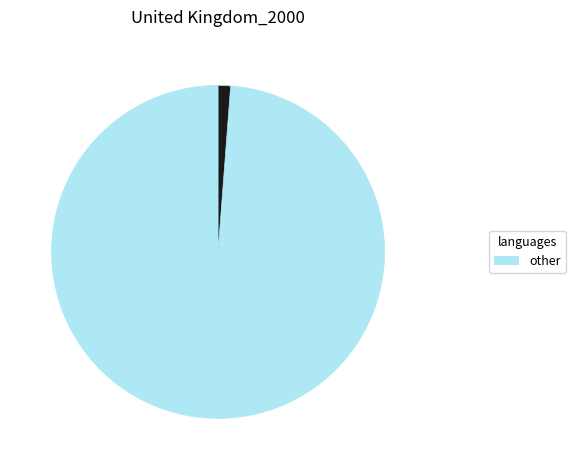

Is there a majority slice in this chart?

Yes